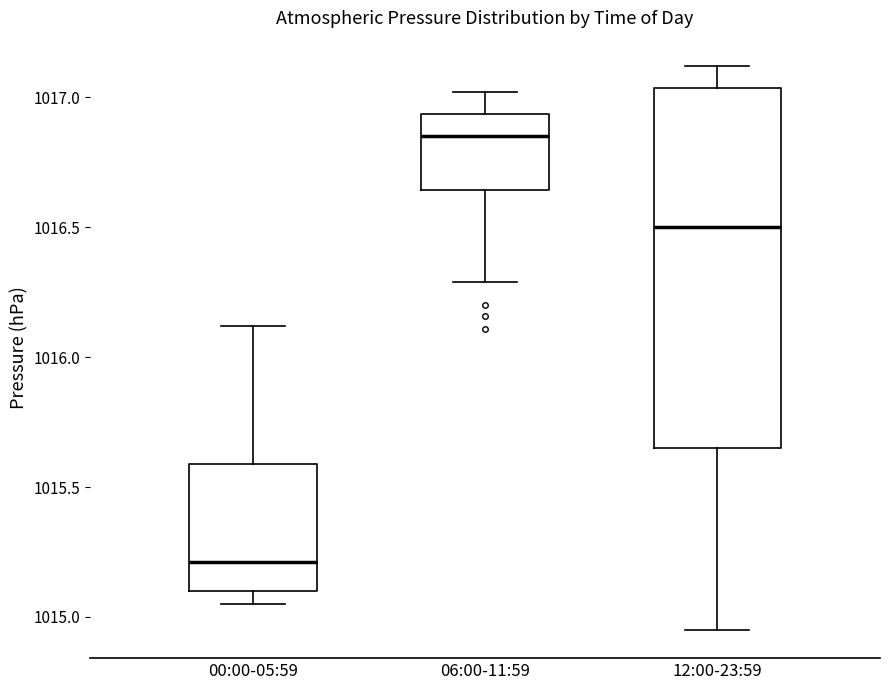

Where does the upper whisker of the box for 00:00-05:59 end on the y-axis? The values are not printed on the chart, so give them approximately, as read against the axis.

1016.10